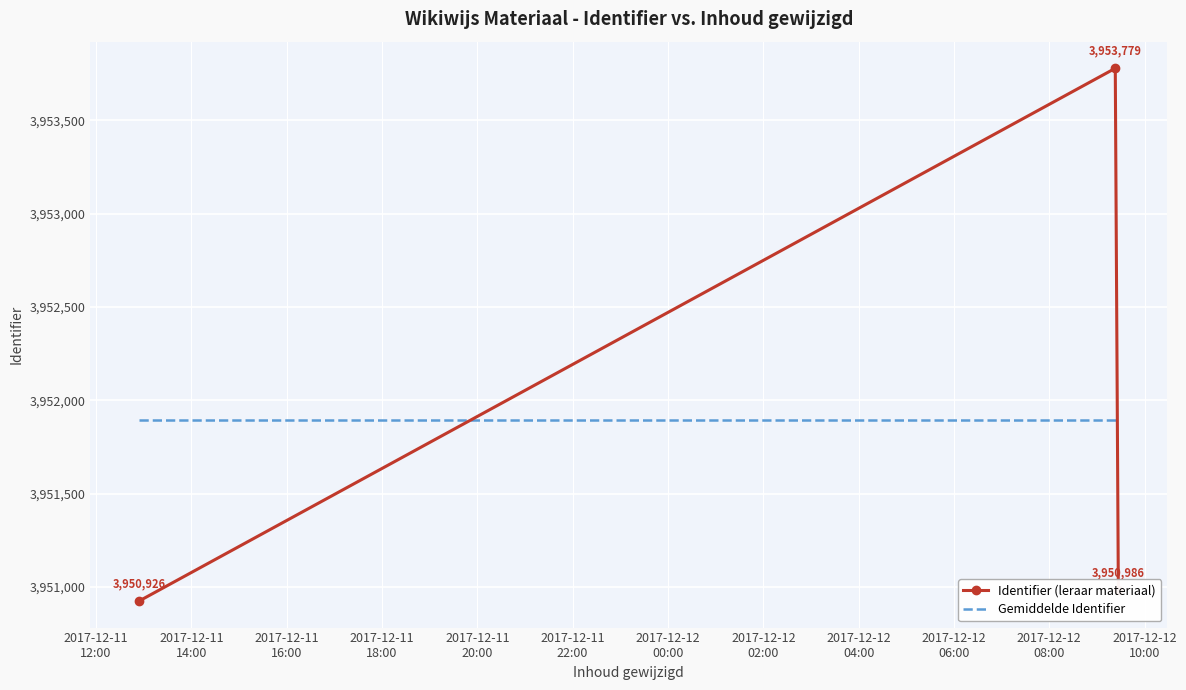

What is the highest value of the Gemiddelde Identifier series?

3951897